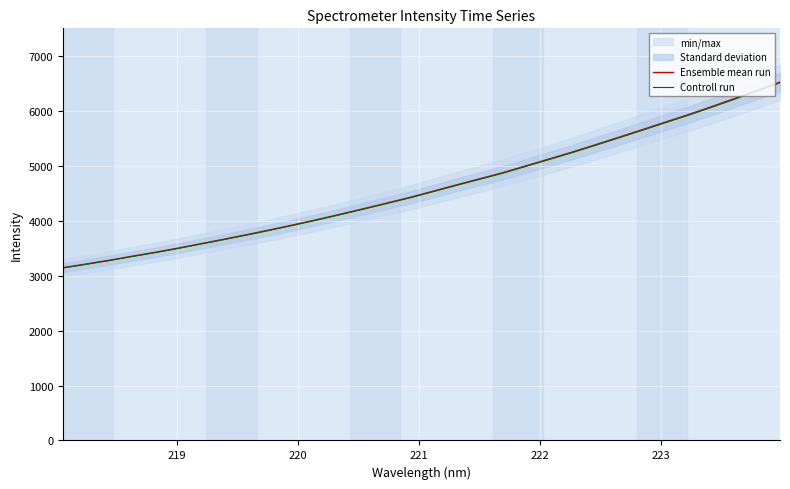

True or false: Ensemble mean run and Controll run intersect in this chart.

False